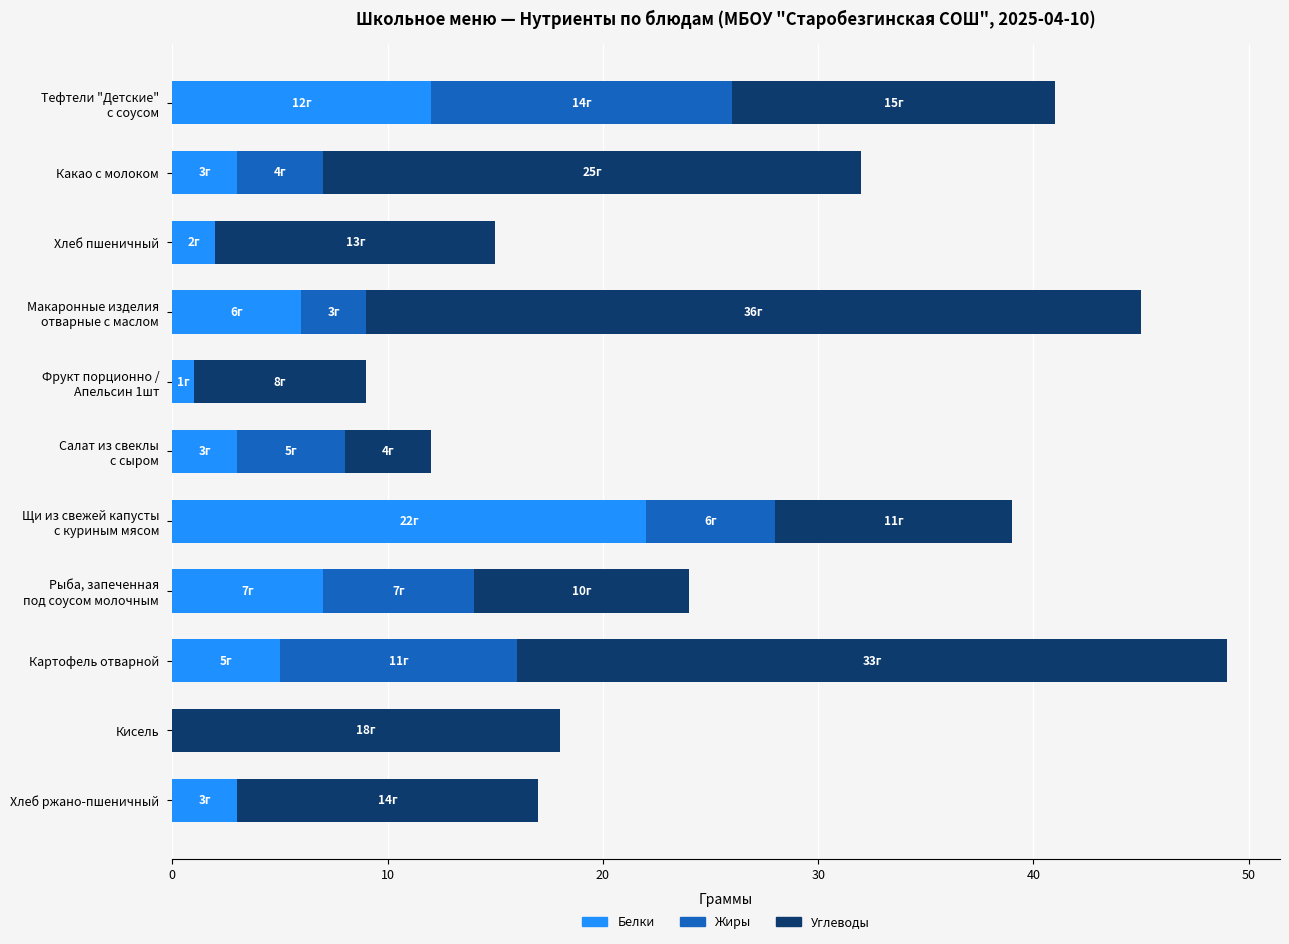

At which category is the sum across all series the highest?

Картофель отварной